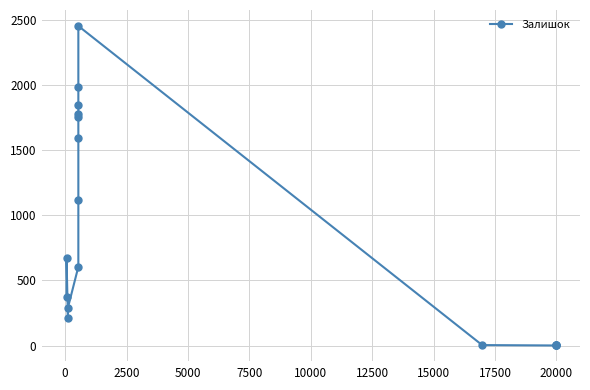

True or false: the data shows 397 at 0.

False